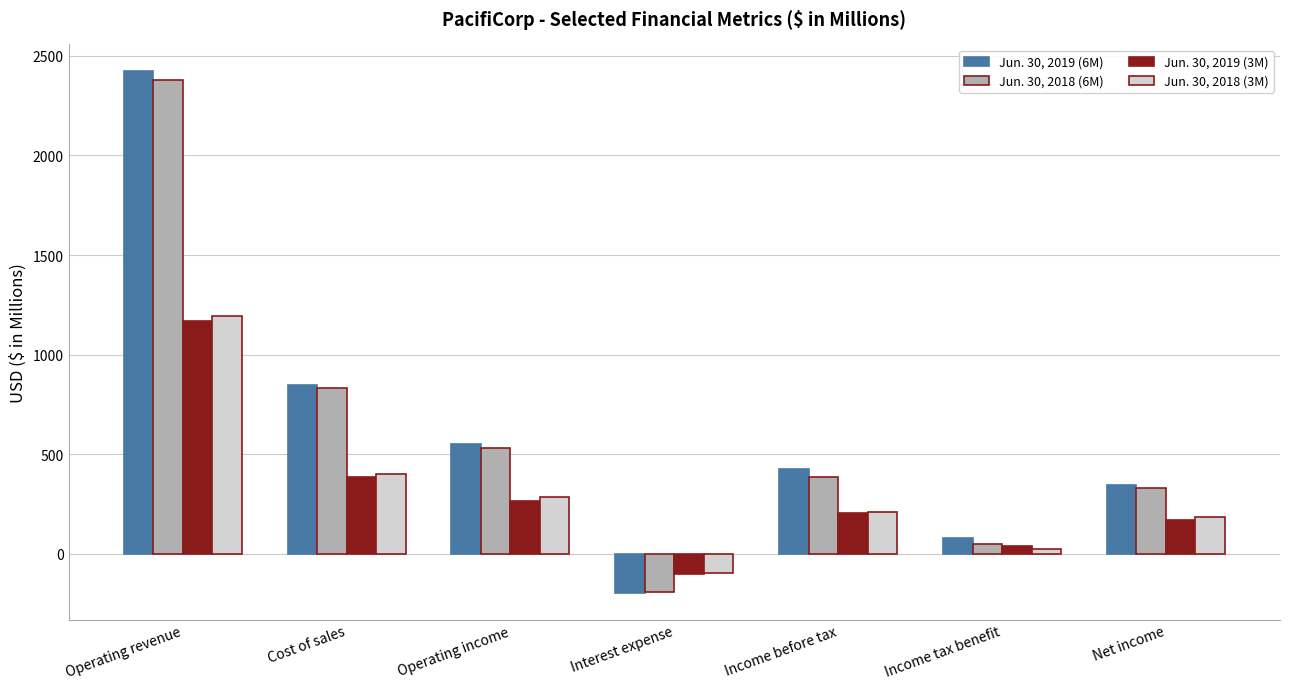

How many negative values does the Jun. 30, 2019 (3M) series have?

1